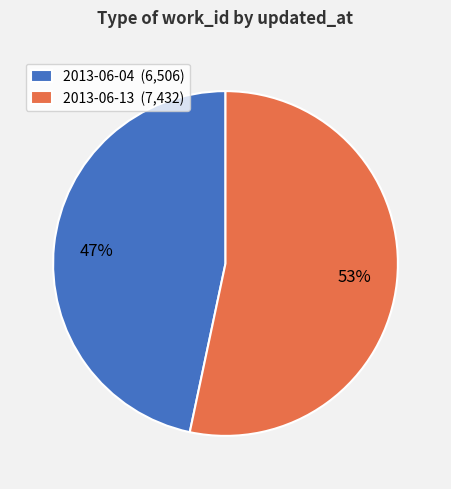

To the nearest percent, what percentage of the pie is 2013-06-13?

53%